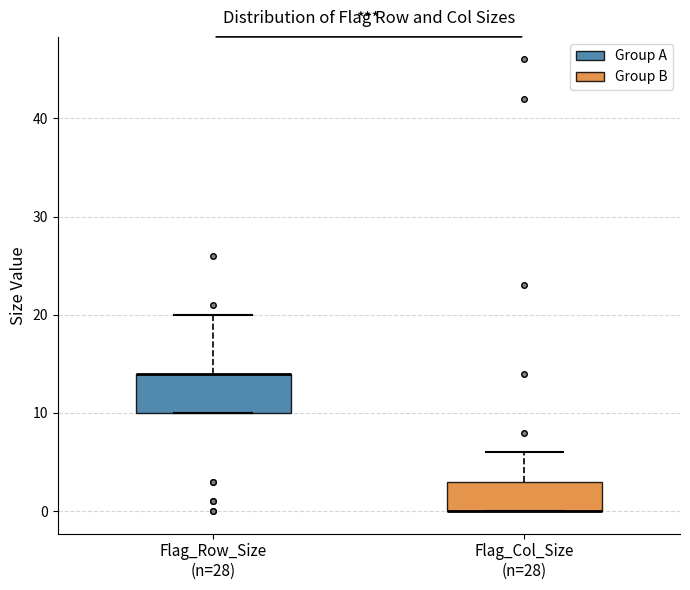

Reading left to right, read every box against the y-axis: the position of its median line, the range the box covers, and the ends of its whiskers. The values are not printed on the chart, so give them approximately, as read against the axis.

Flag_Row_Size (n=28): median 14 (drawn on the box's upper edge), box 10 to 14, whiskers 10 to 20
Flag_Col_Size (n=28): median 0 (drawn on the box's lower edge), box 0 to 3, whiskers 0 to 6